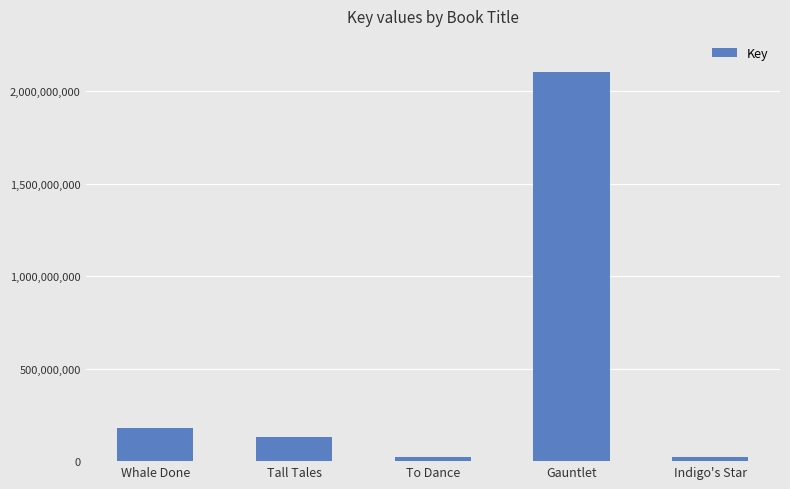

Read the value at Whale Done, to the nearest 100.

181435300